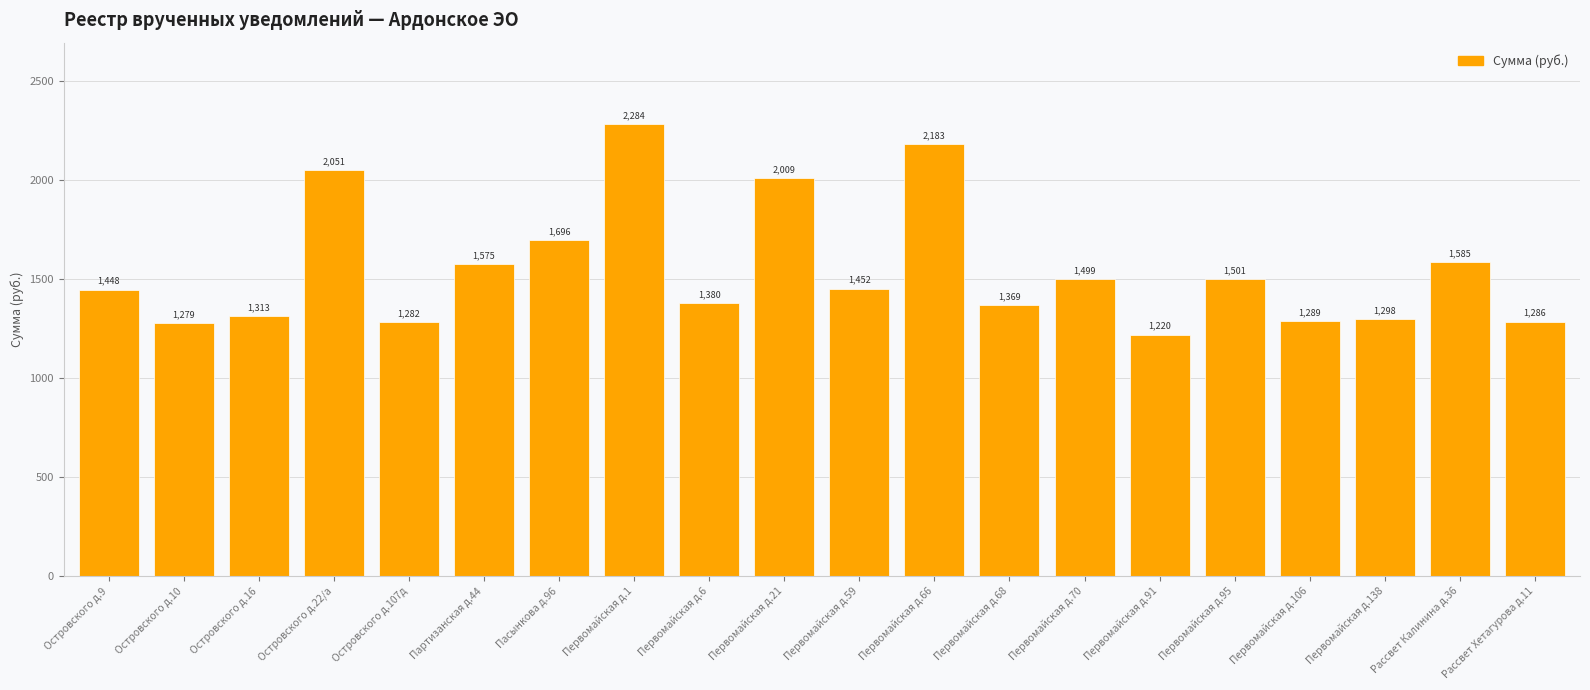

How many data points are above 1452?

10